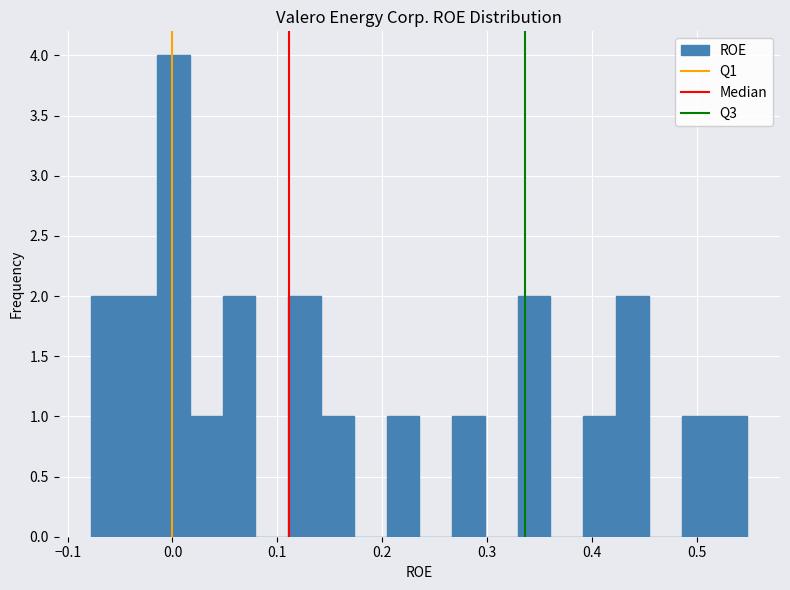

Read against the x-axis, roughly where is the centre of the tallest bar?

0.00